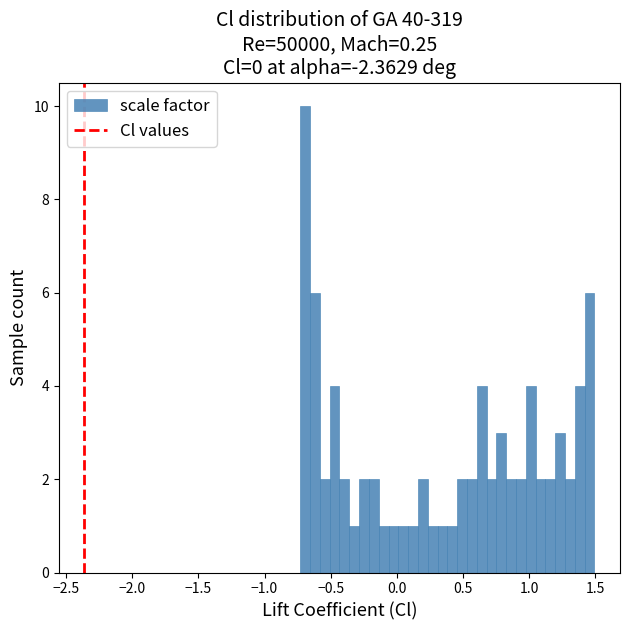

Read against the x-axis, roughly where is the centre of the tallest bar?

-0.70